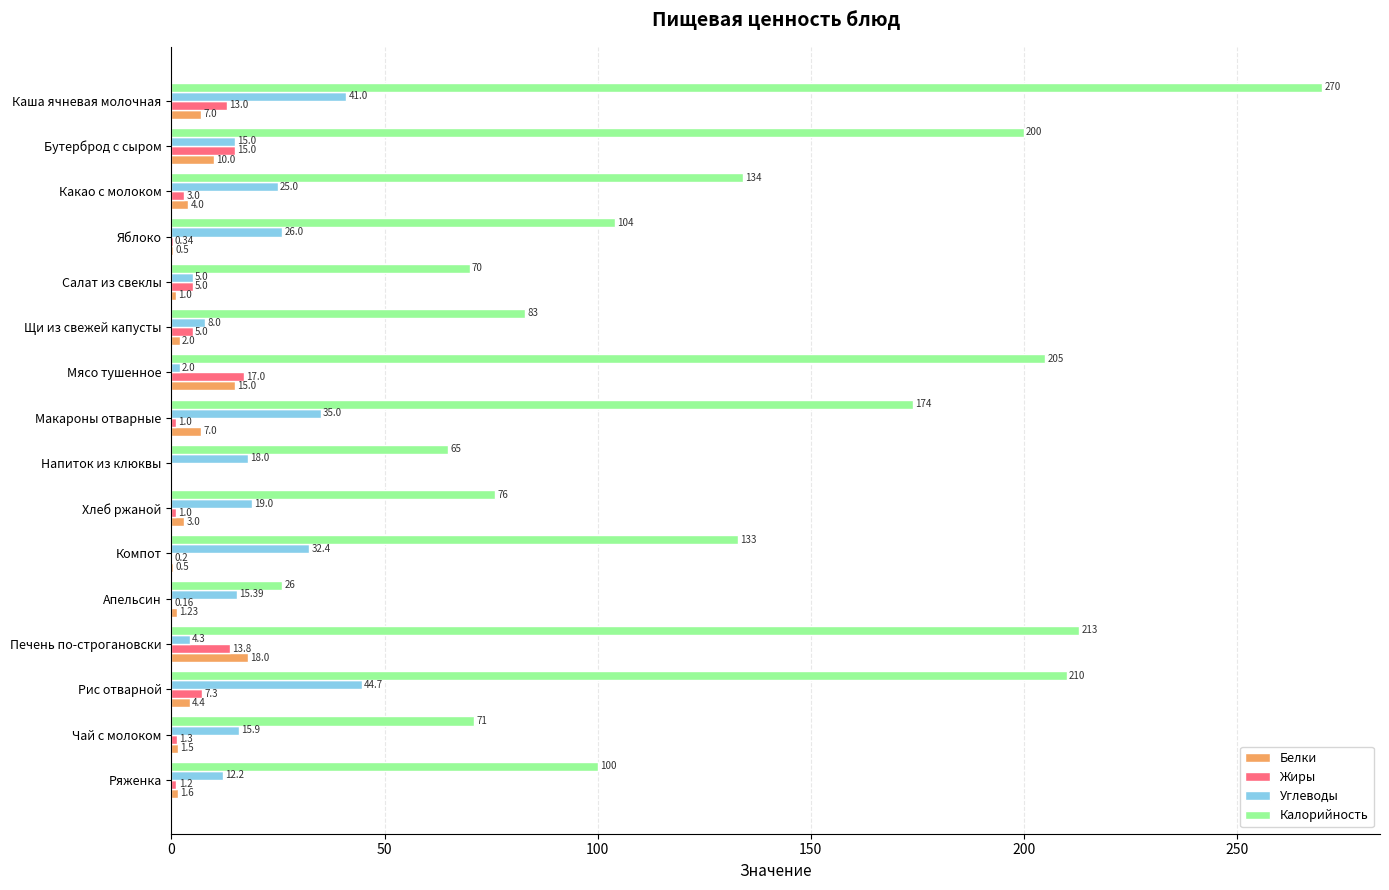

What is the sum of the Жиры values at Каша ячневая молочная and Чай с молоком?

14.3